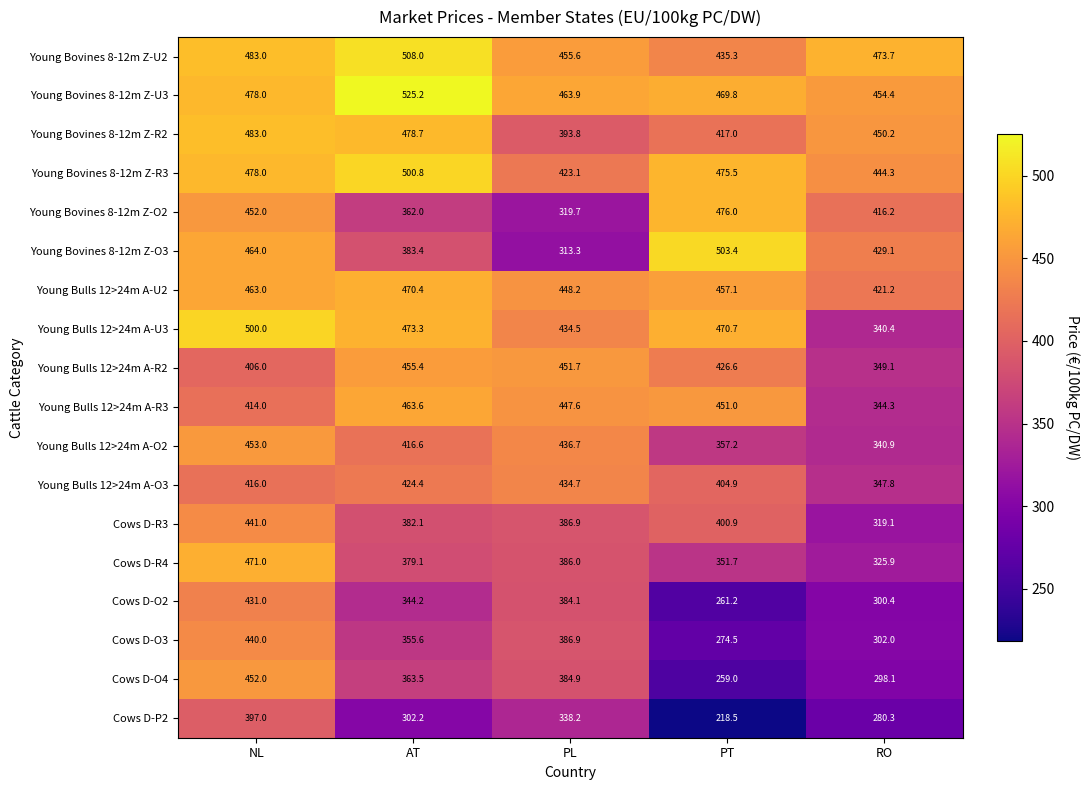

The Young Bulls 12>24m A-U3 series shows 470.7 at PT. True or false?

True